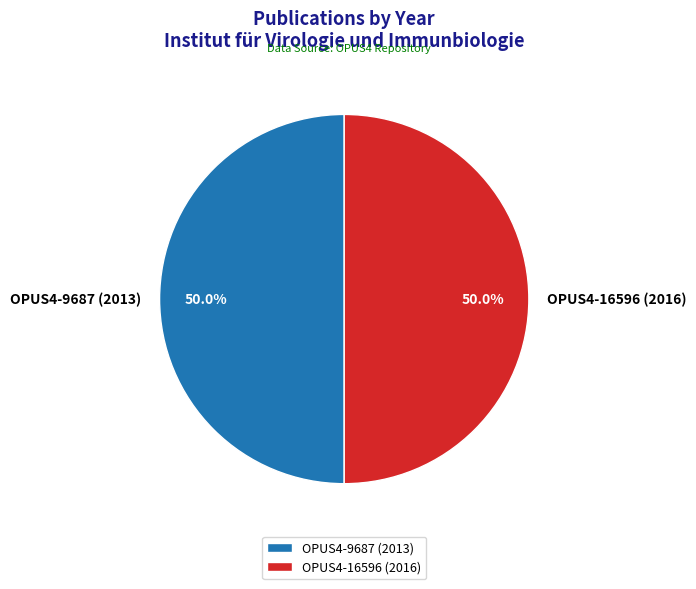

What is the ratio of the value at OPUS4-9687 (2013) to the value at OPUS4-16596 (2016)?

1.0